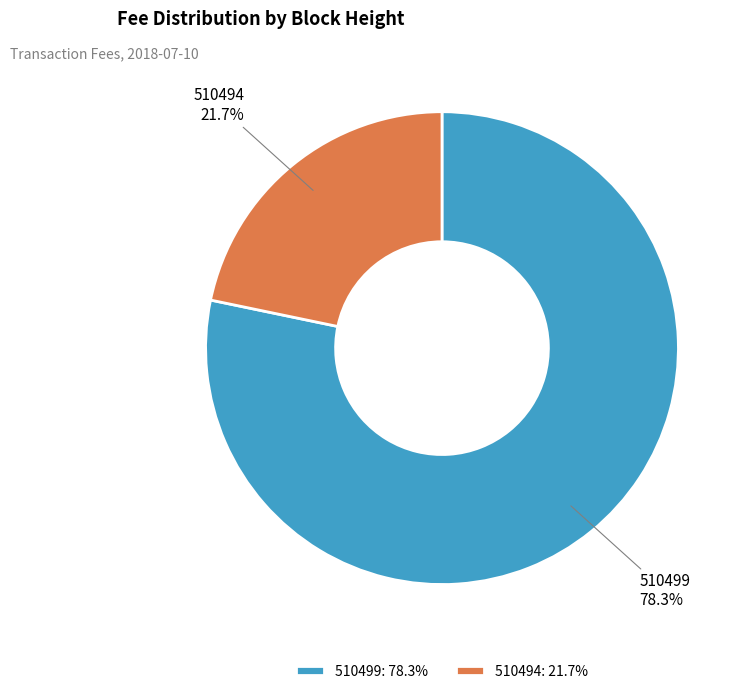

Which slice is the largest?

510499